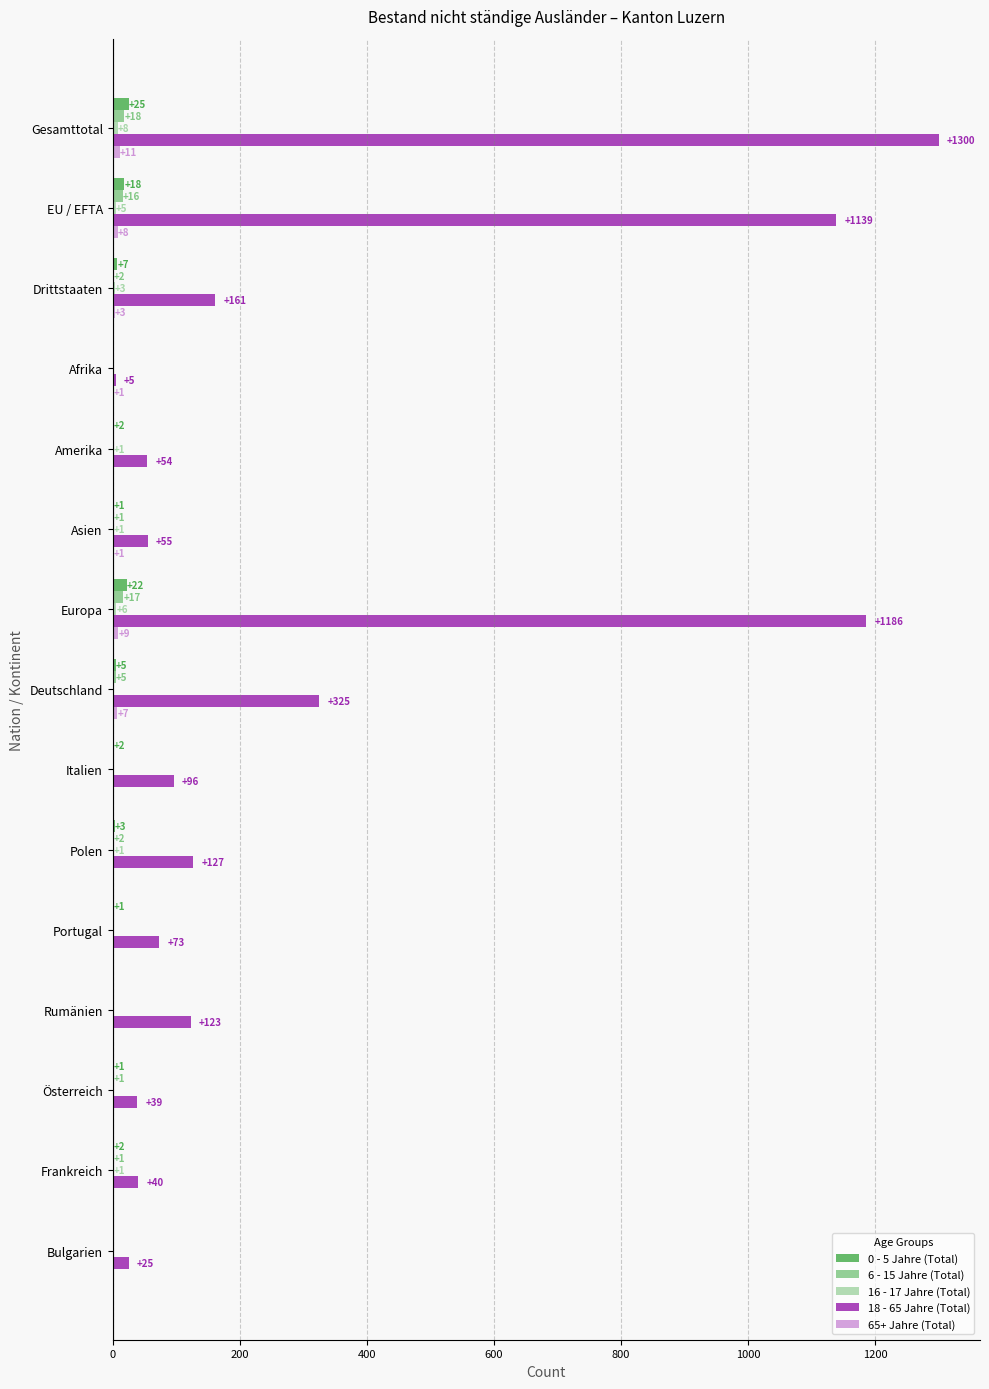

What is the greatest value displayed?

1300